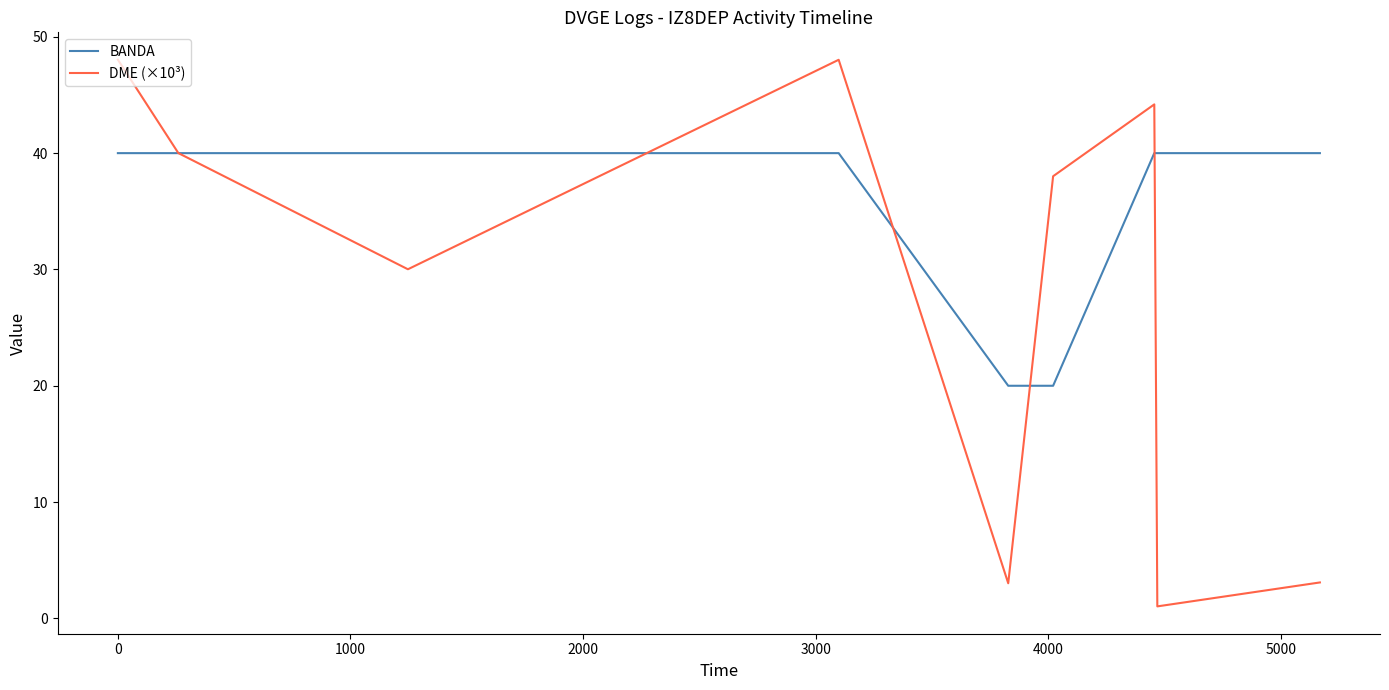

Which series has the largest total across all categories?

BANDA